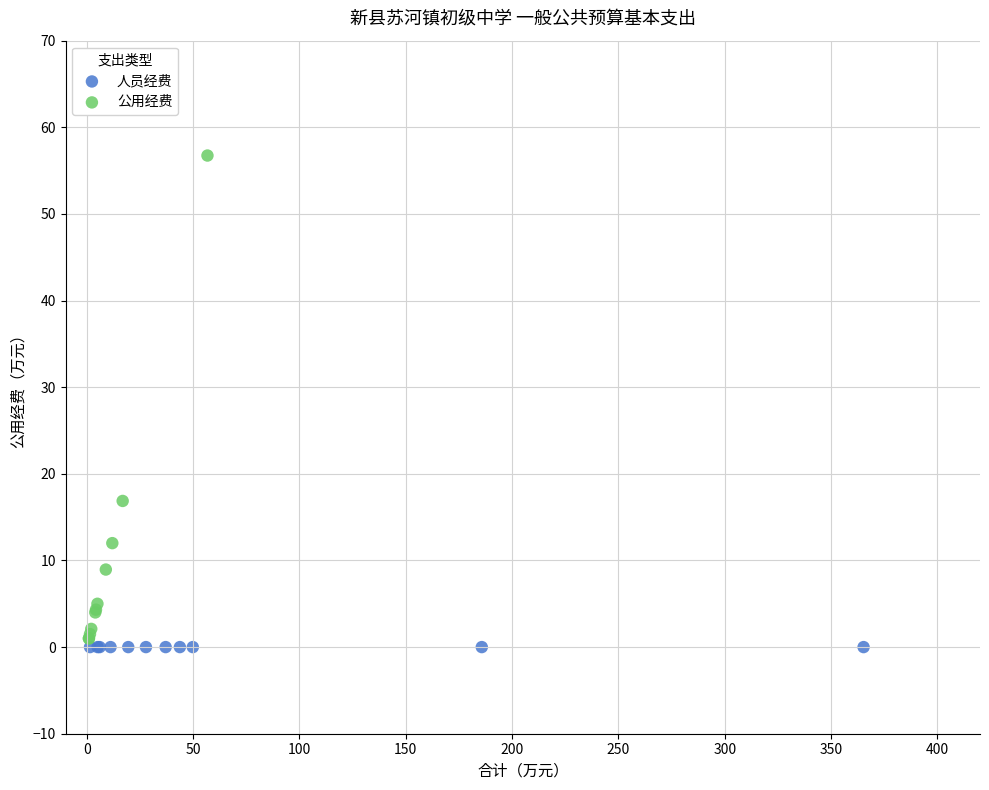

Which series reaches the maximum Y coordinate?

公用经费